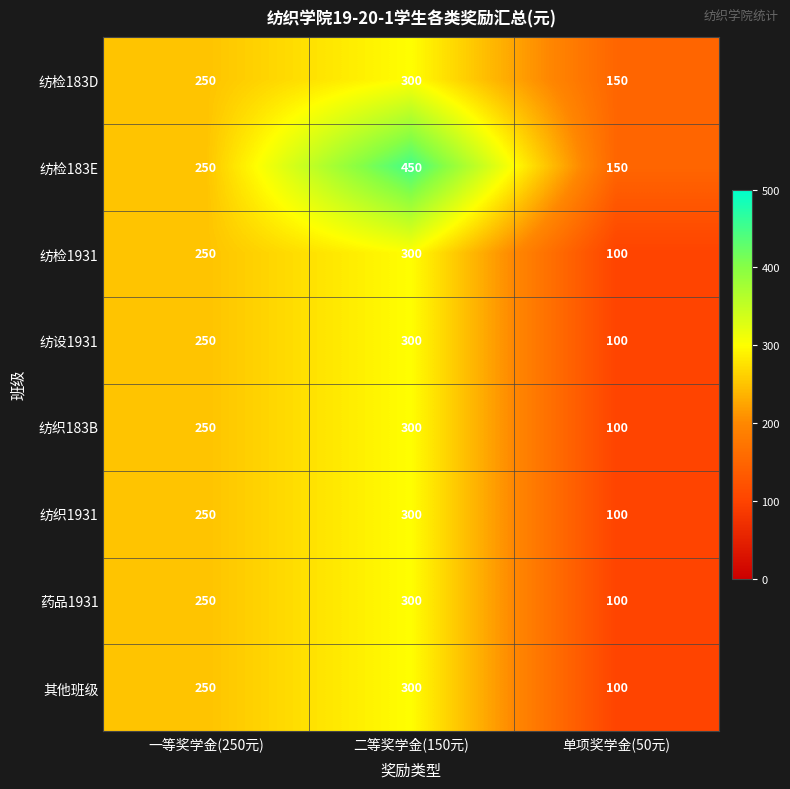

What is the average value of the 纺设1931 series?

217